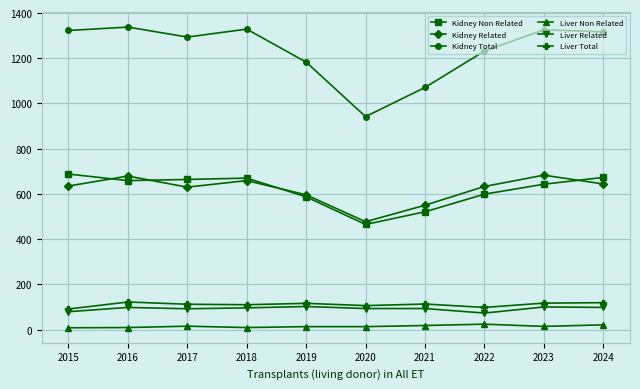

What is the highest value of the Liver Total series?

122